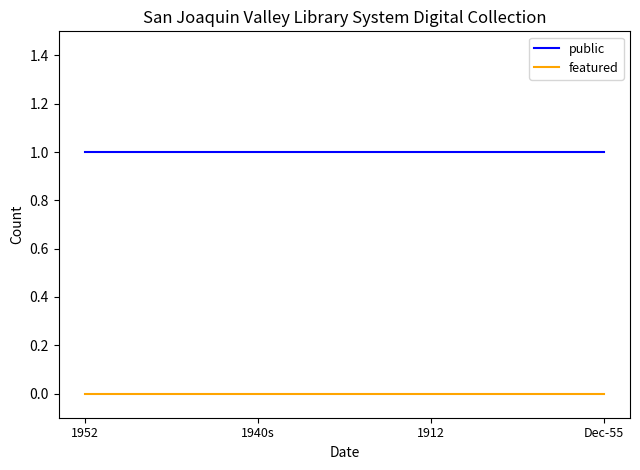

Reading right to left, extract all data points from this chart.

public: 1	1	1	1
featured: 0	0	0	0